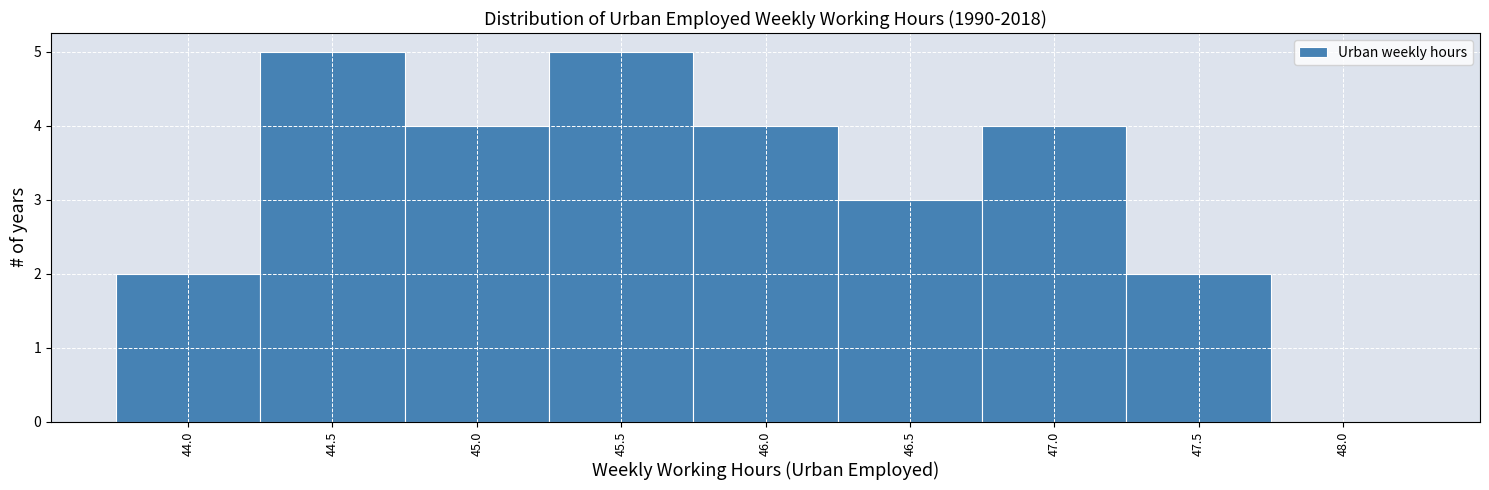

Reading right to left, list all the values displayed in this chart.

48.0=0	47.5=2	47.0=4	46.5=3	46.0=4	45.5=5	45.0=4	44.5=5	44.0=2